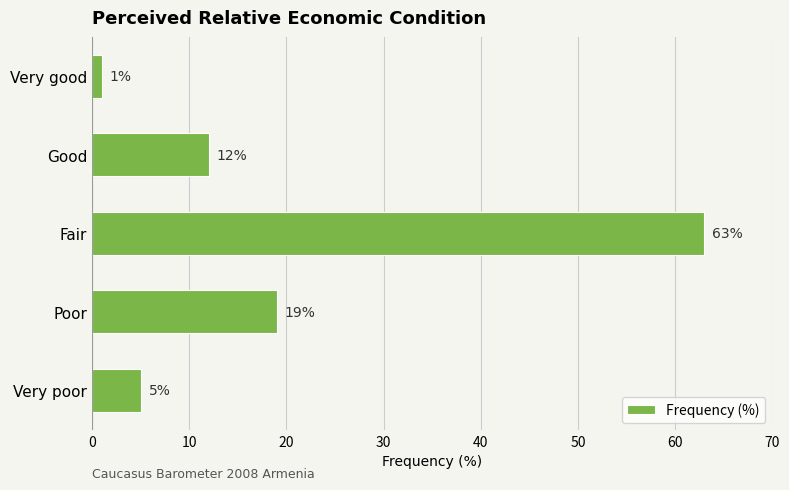

How many values are below 12?

2